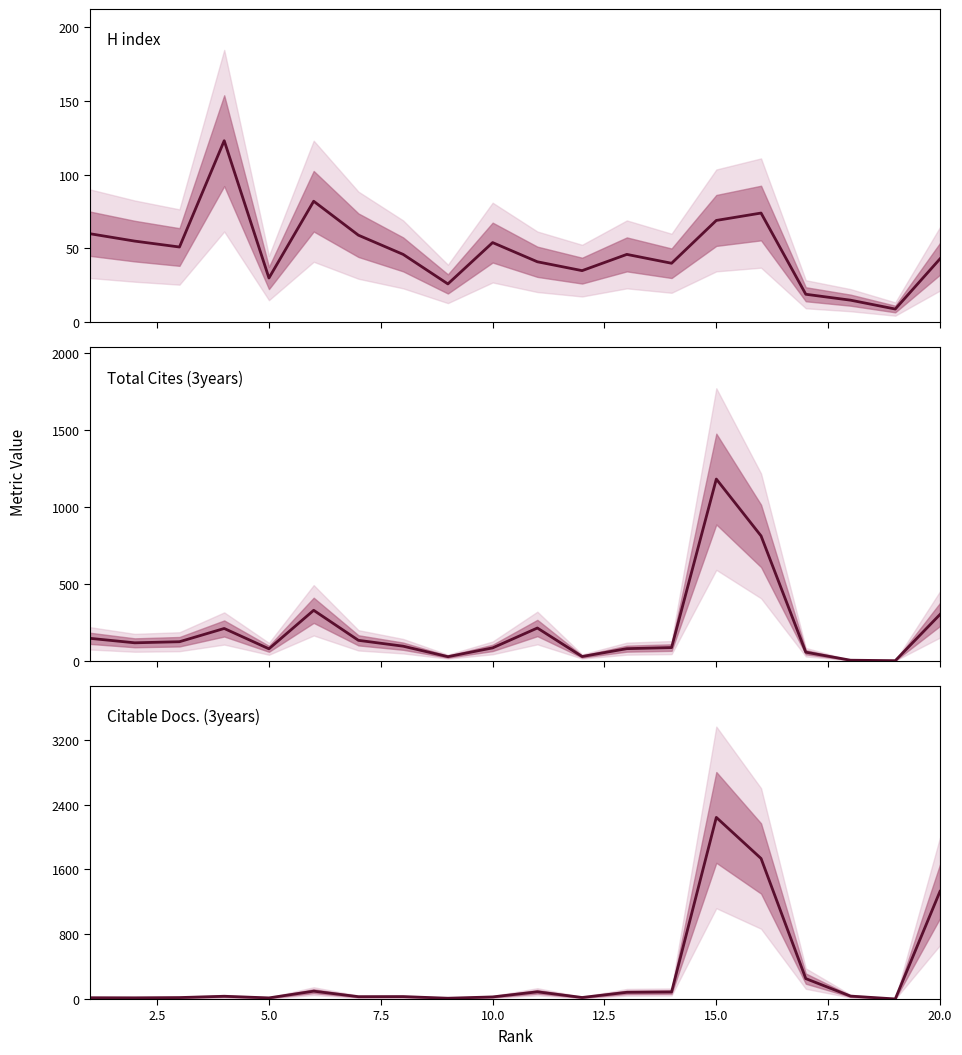

What is the difference between the maximum and minimum values in the Total Cites (3years) series?

1179